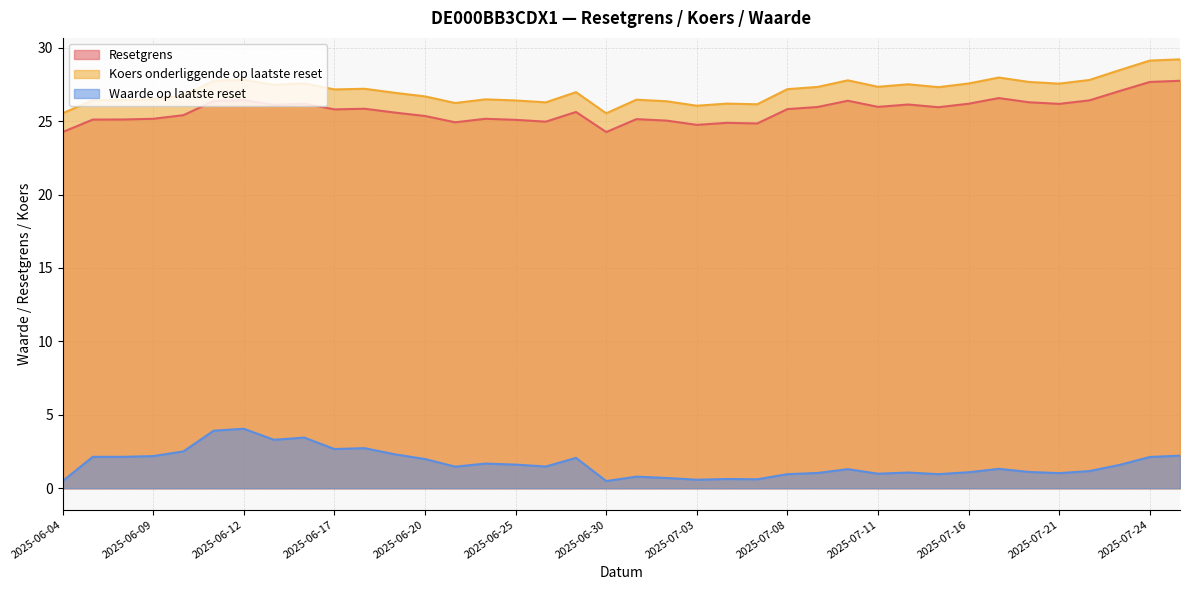

True or false: Resetgrens and Waarde op laatste reset intersect in this chart.

False